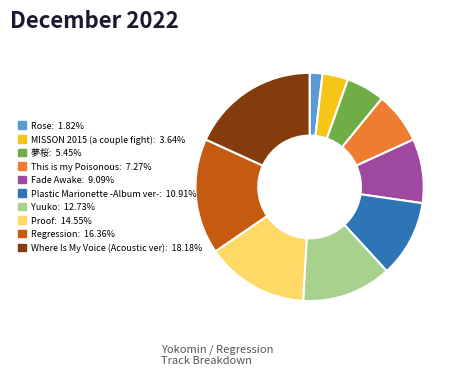

Rank the categories by value from highest to lowest.

Where Is My Voice (Acoustic ver), Regression, Proof, Yuuko, Plastic Marionette -Album ver-, Fade Awake, This is my Poisonous, 夢桜, MISSON 2015 (a couple fight), Rose